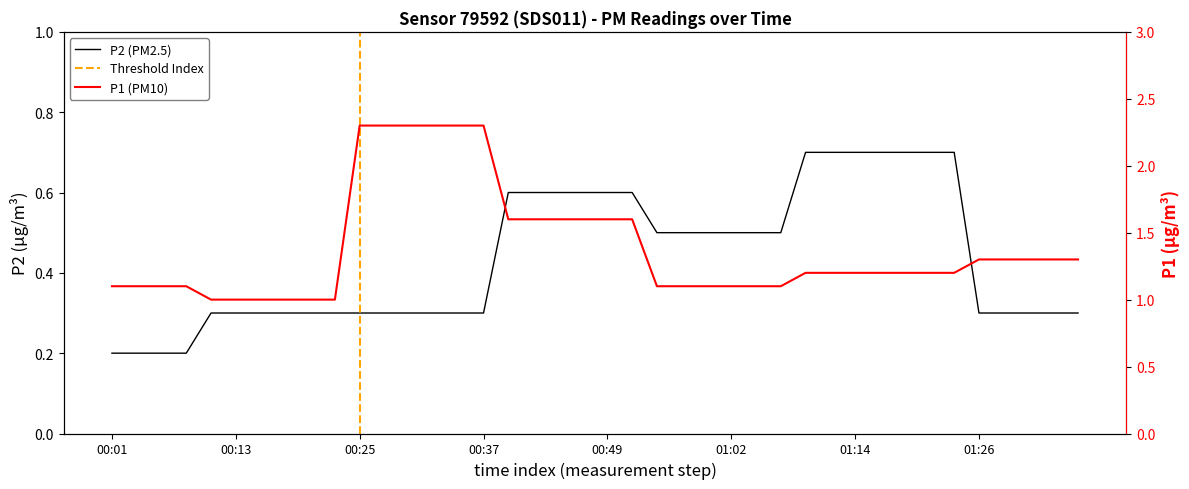

What is the sum of the P2 values at 01:28 and 01:02?

0.8